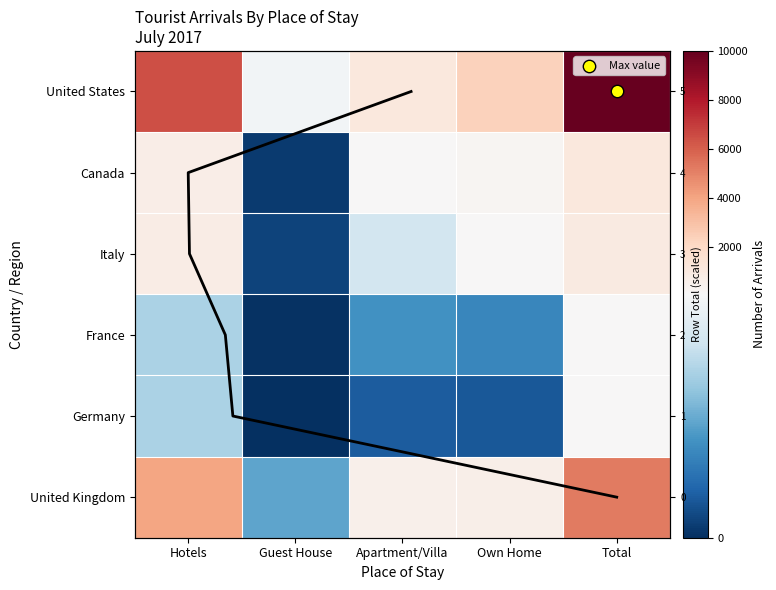

How many distinct data groups are displayed?

6